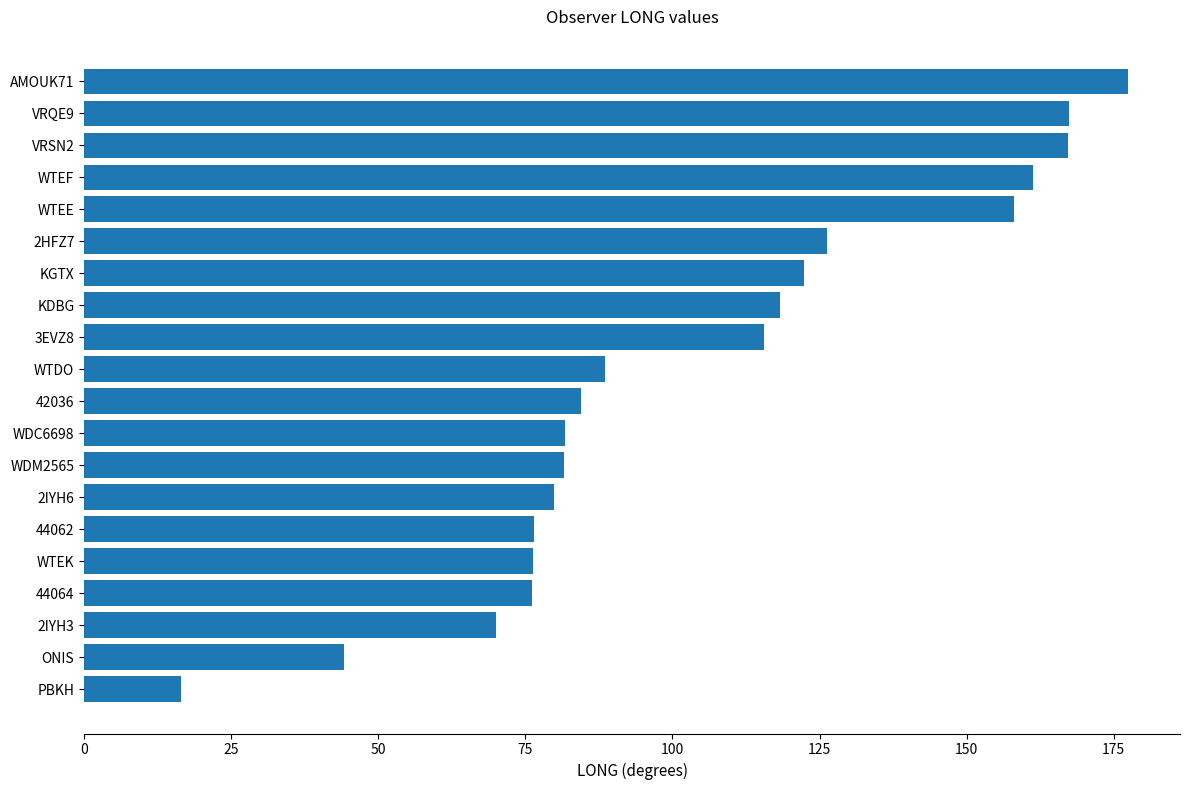

Which has a higher value, 44064 or VRSN2?

VRSN2